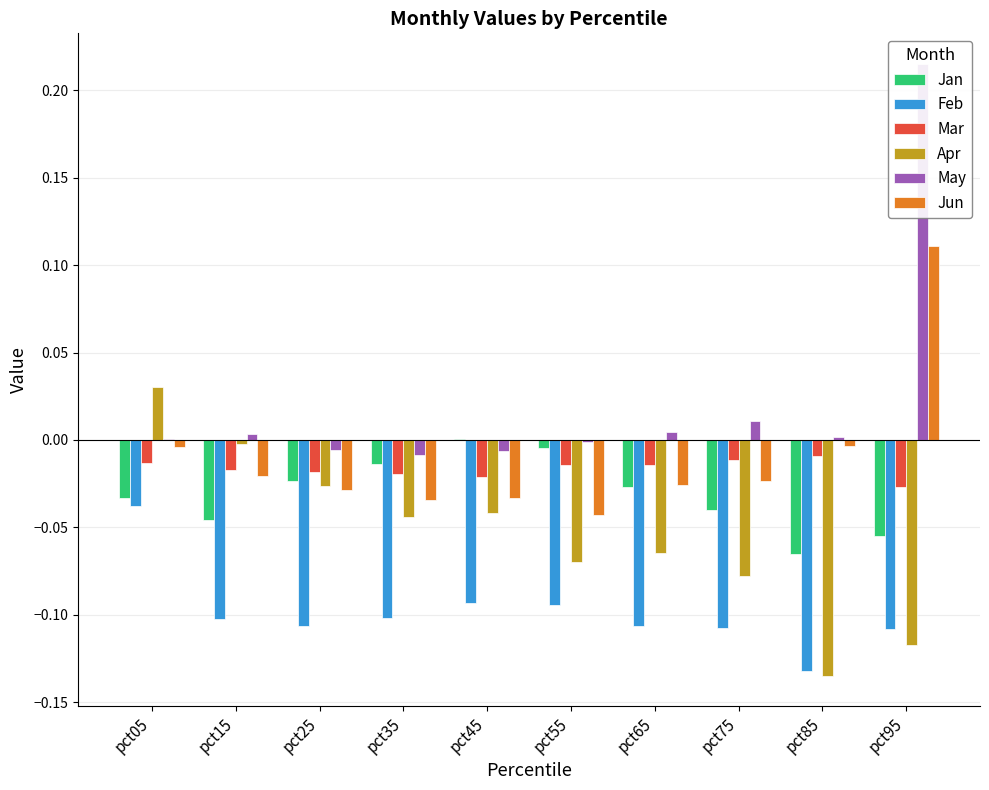

How many positive values does the Apr series have?

1